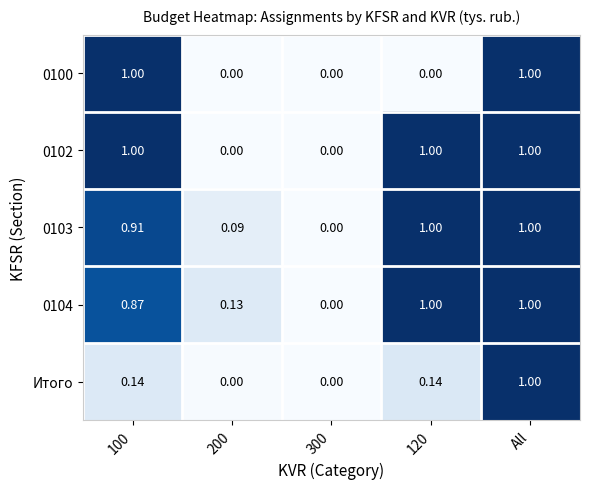

At which category is the sum across all series the highest?

All